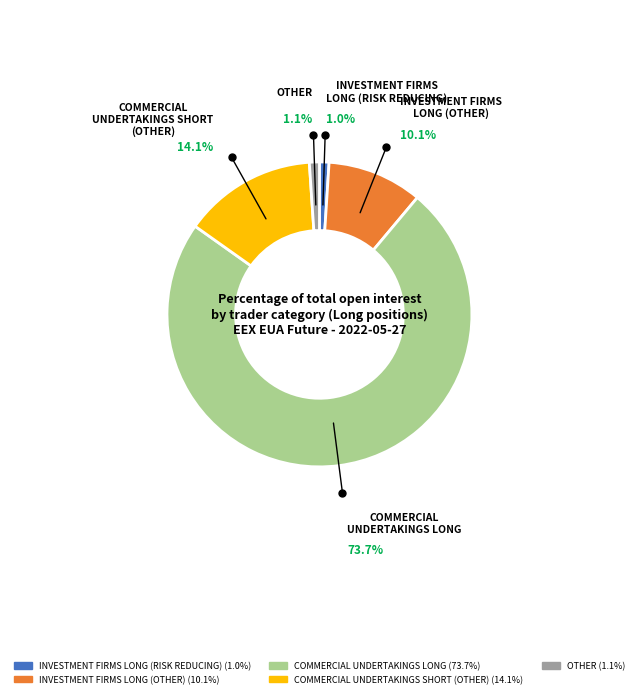

What is the largest slice in the pie chart?

COMMERCIAL UNDERTAKINGS LONG